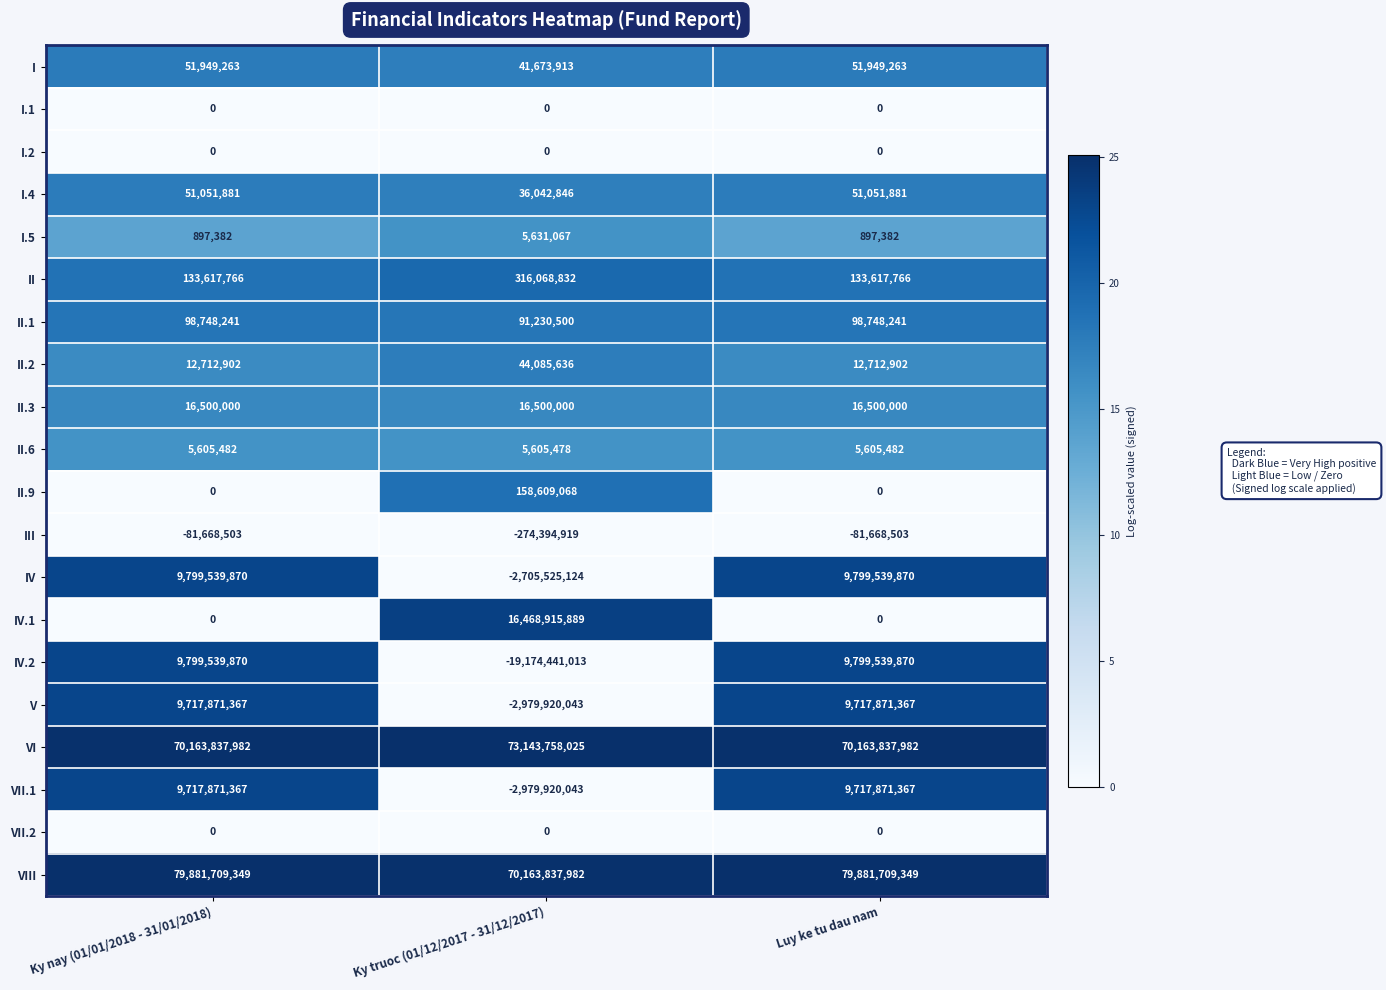

Is the value of I.5 at Ky truoc (01/12/2017 - 31/12/2017) greater than the value of VI at Luy ke tu dau nam?

No